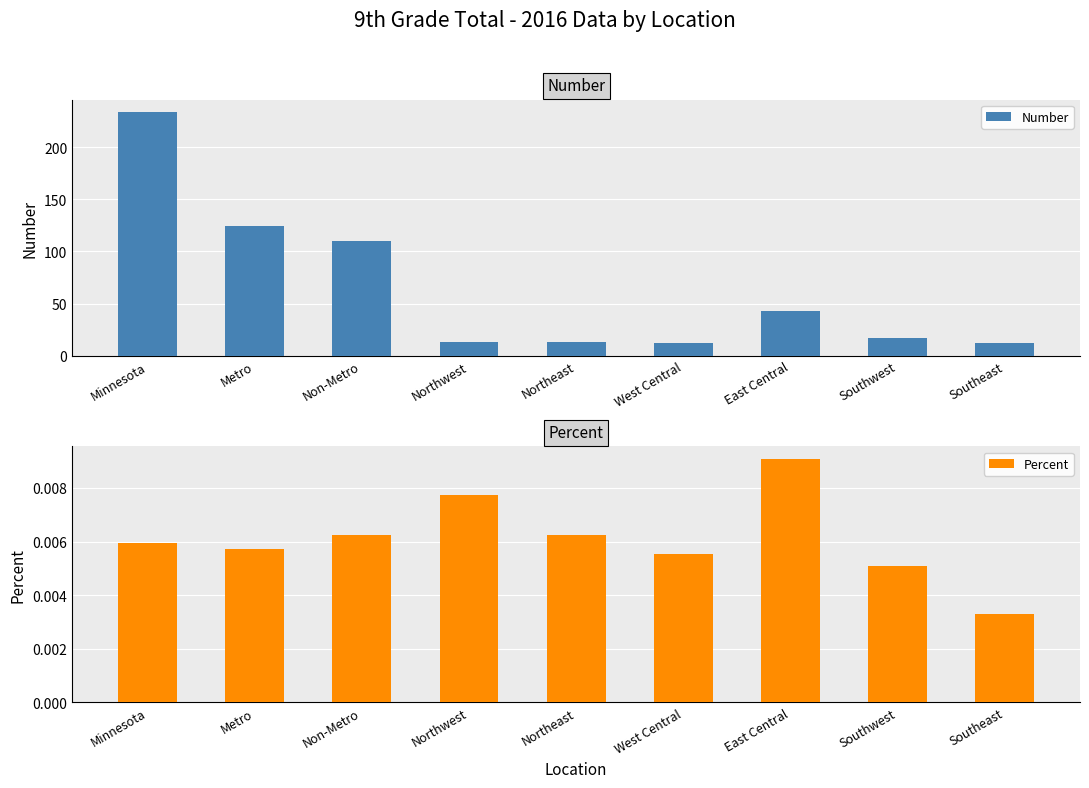

At which category does the chart reach its peak across all series?

Minnesota